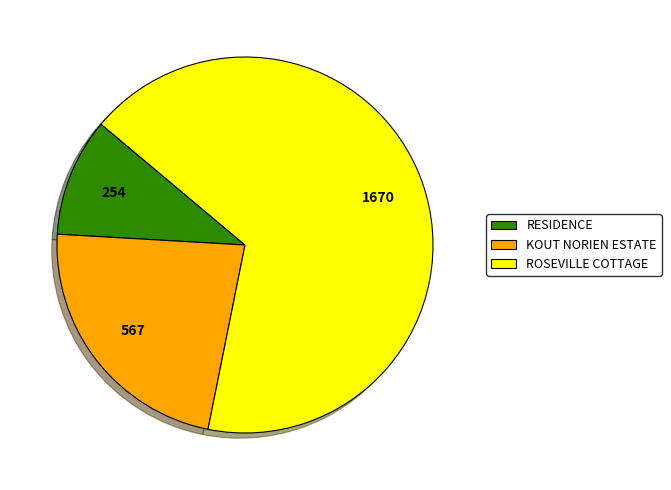

Do RESIDENCE and KOUT NORIEN ESTATE together represent more than half of the pie?

No